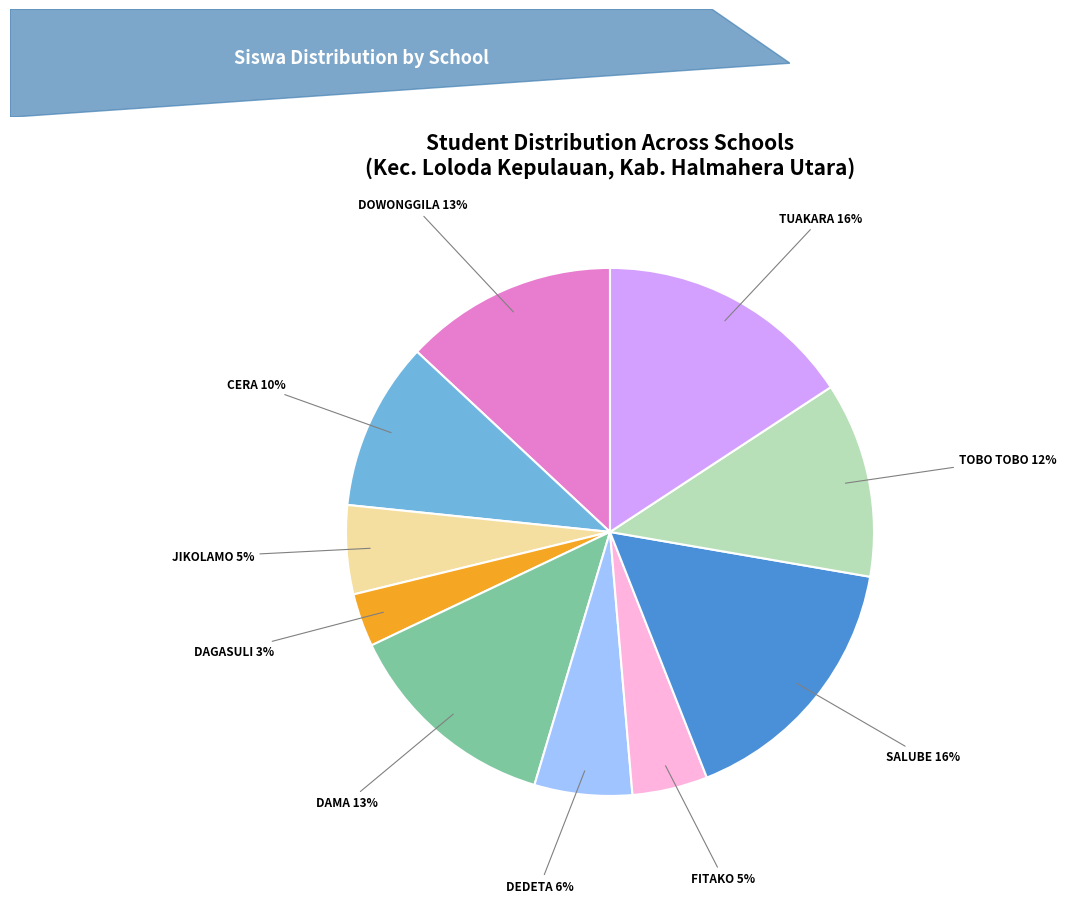

Do DAGASULI 3% and DAMA 13% together represent more than half of the pie?

No